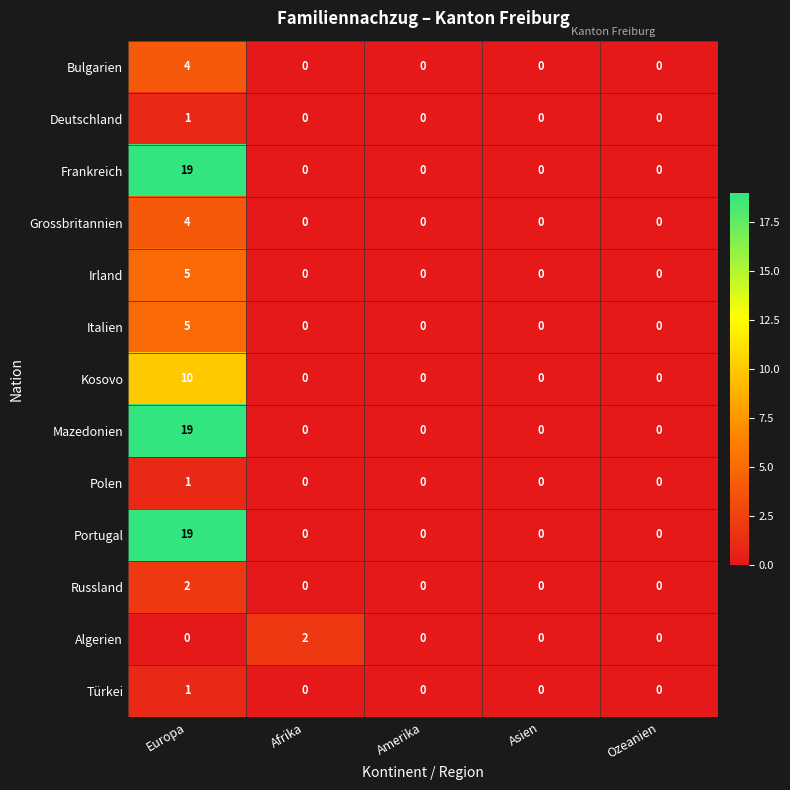

Which series changed the most between Afrika and Asien?

Algerien